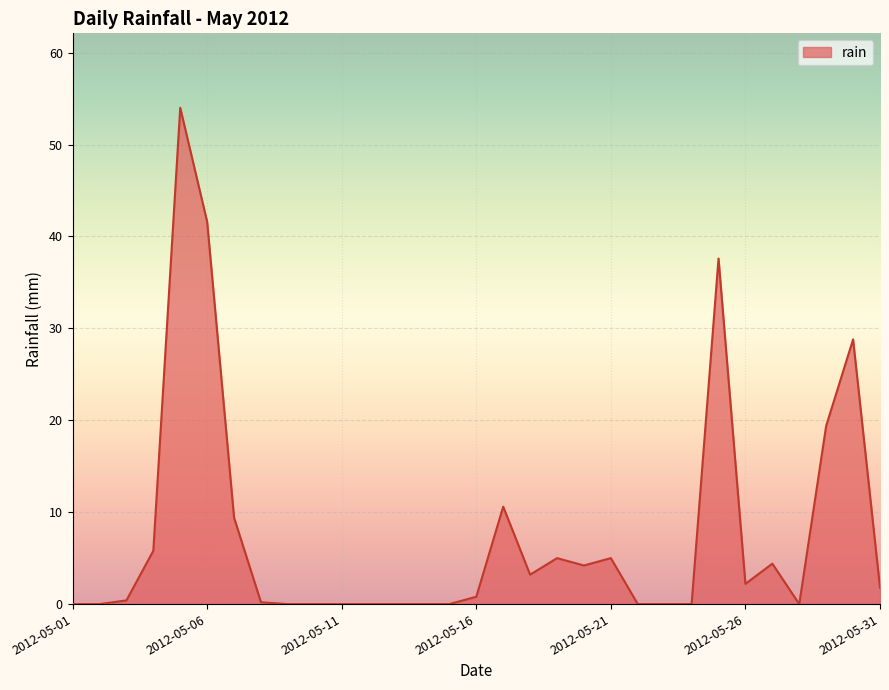

What is the greatest value displayed?

54.0